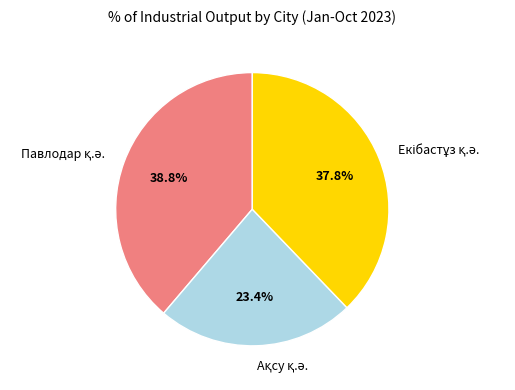

Is there a majority slice in this chart?

No